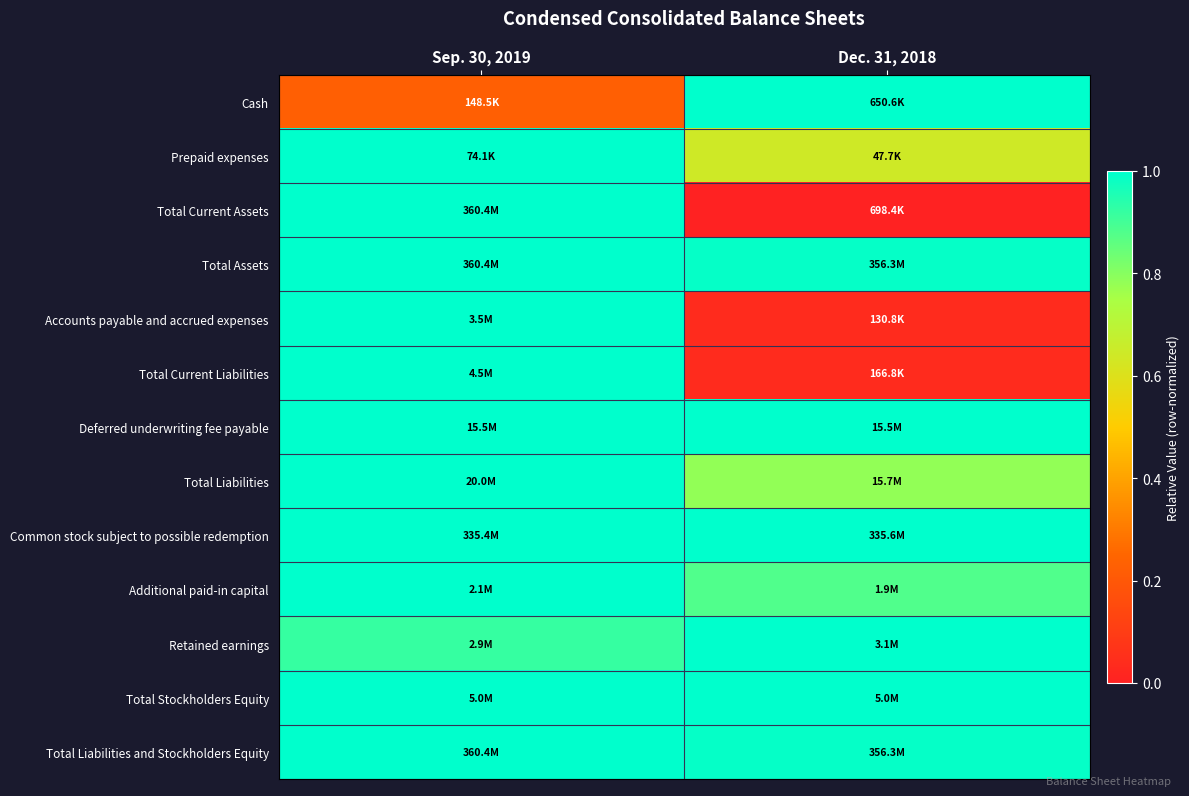

At which category is the sum across all series the highest?

Sep. 30, 2019